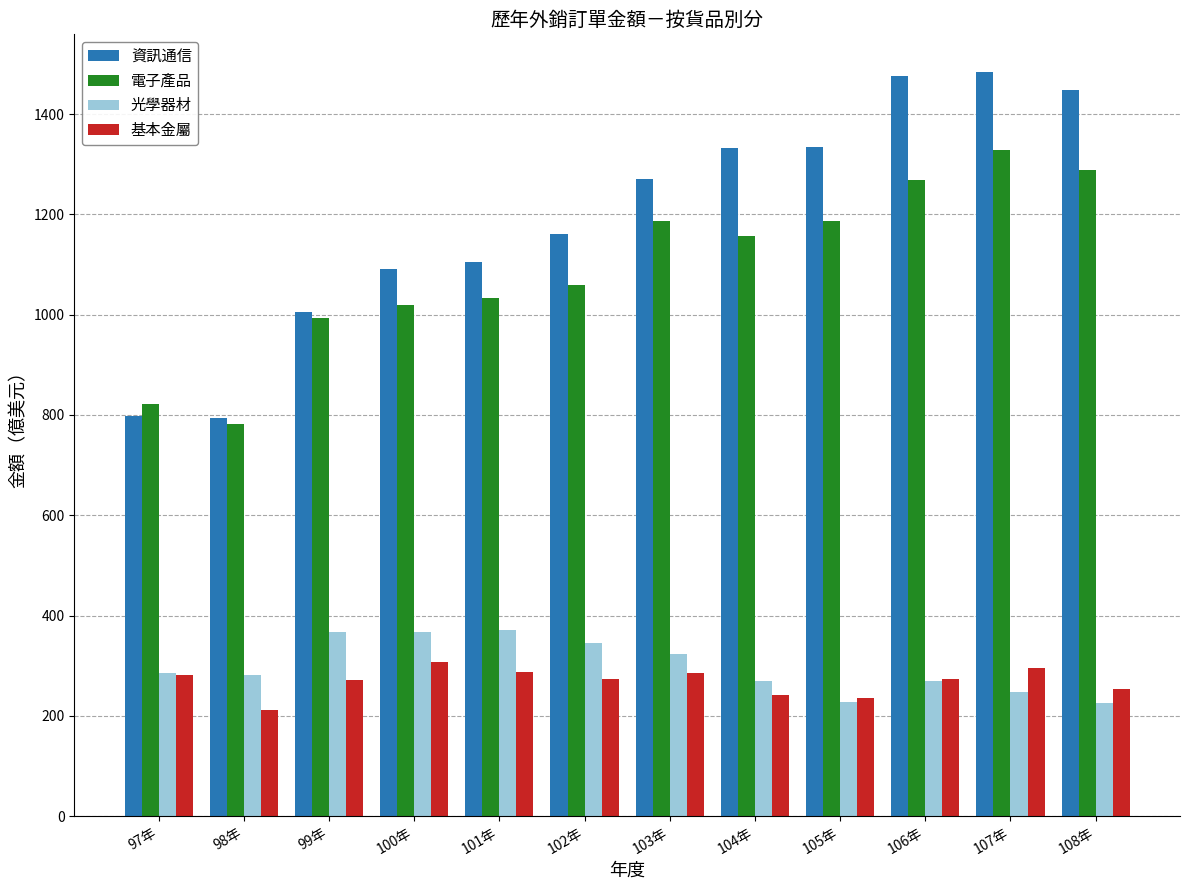

What is the minimum value shown in the chart?

212.3